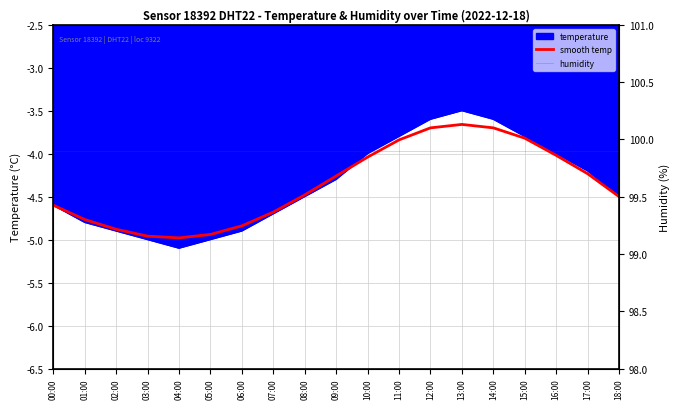

What position from the left is 11:00?

12